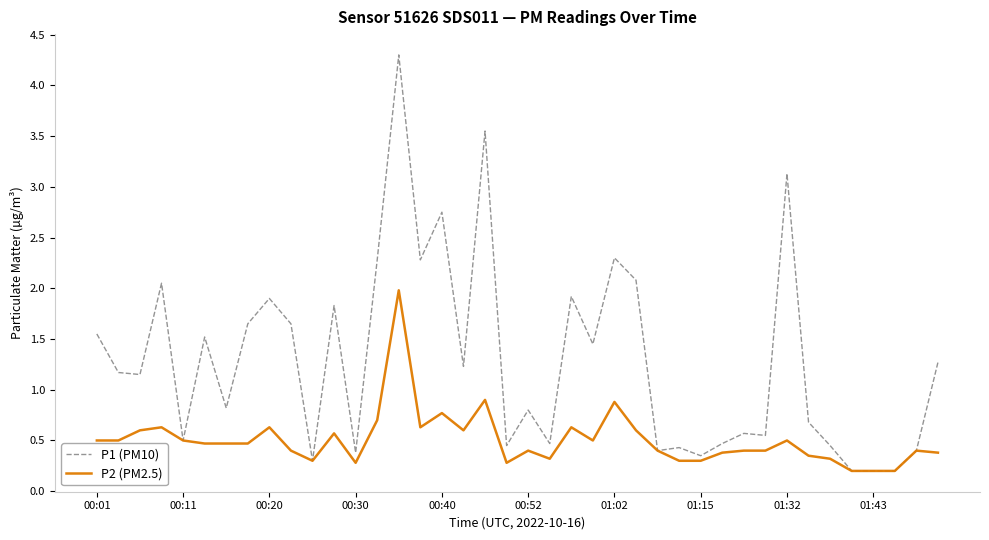

Which series has the largest range (max minus min)?

P1 (PM10)